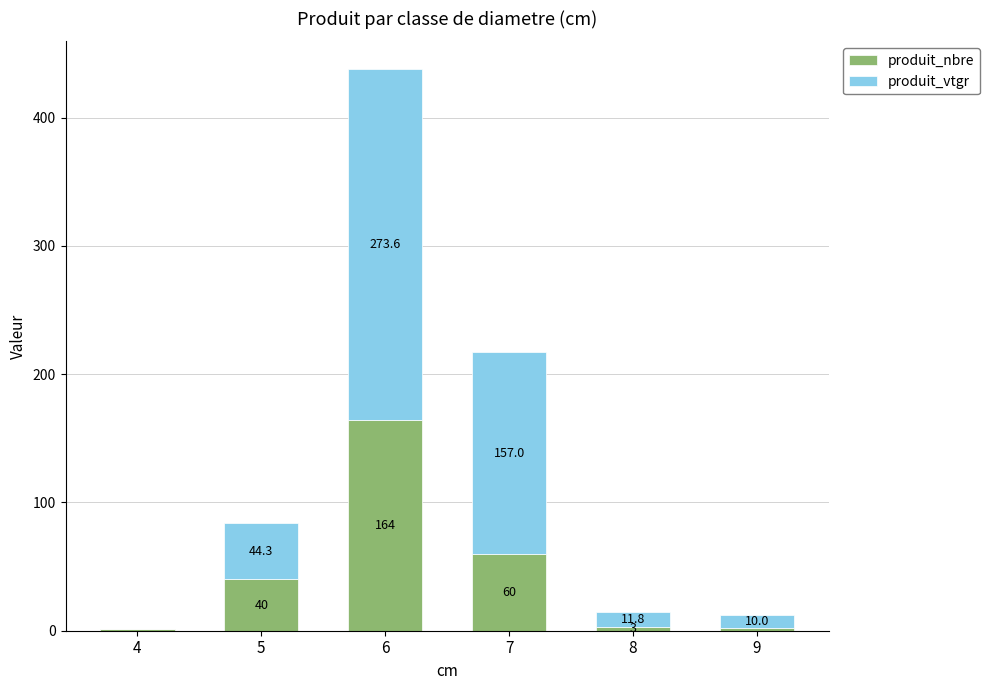

At which category is the sum across all series the highest?

6